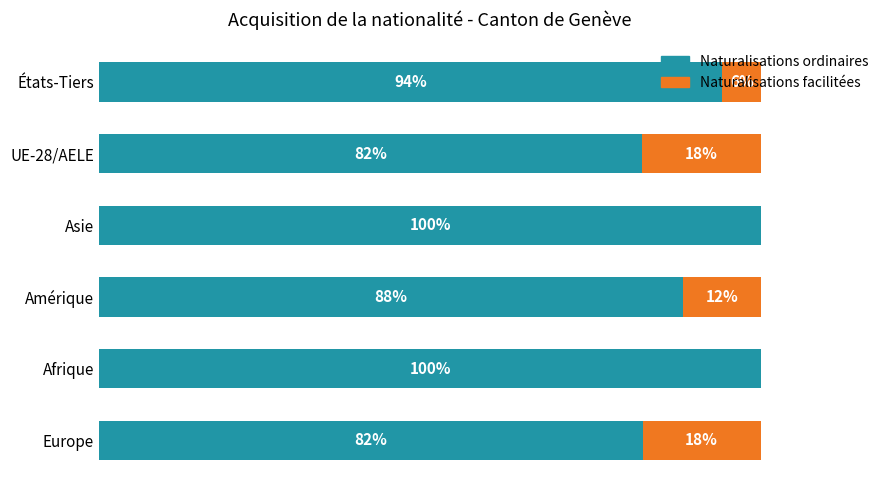

Where is Naturalisations ordinaires nearest to the value 91?

Amérique